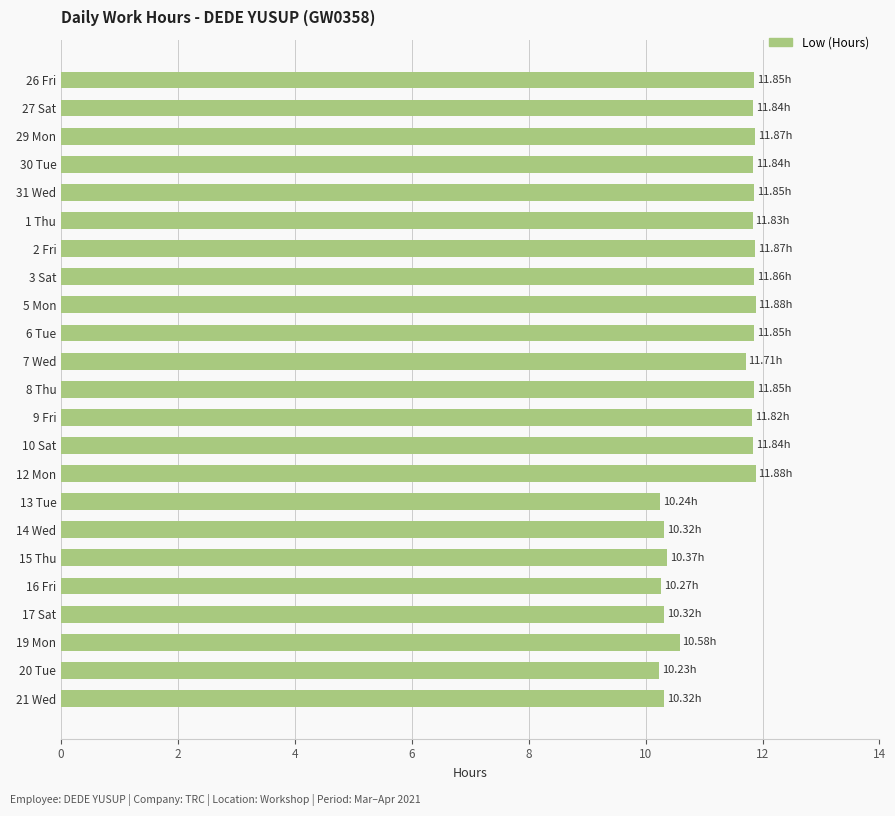

What is the sum of the values at 3 Sat and 9 Fri?

23.7